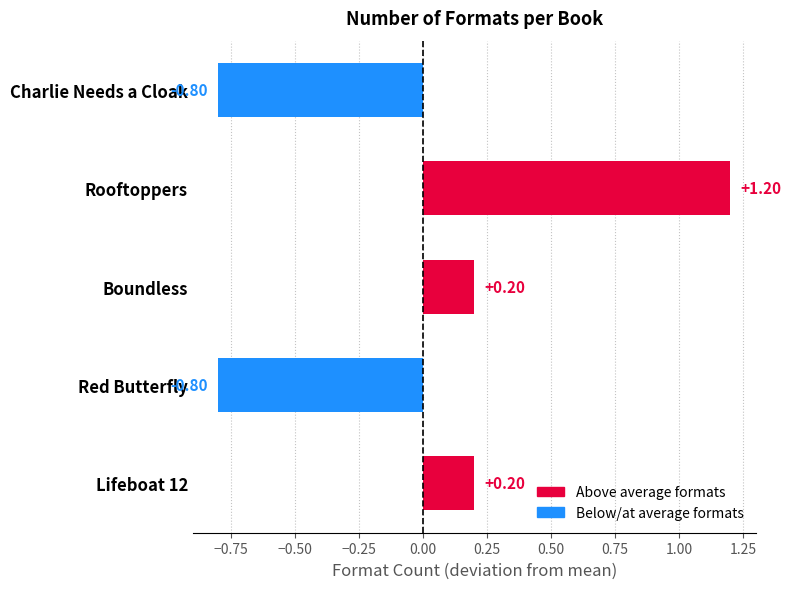

What is the difference between the maximum and second lowest values?

2.0